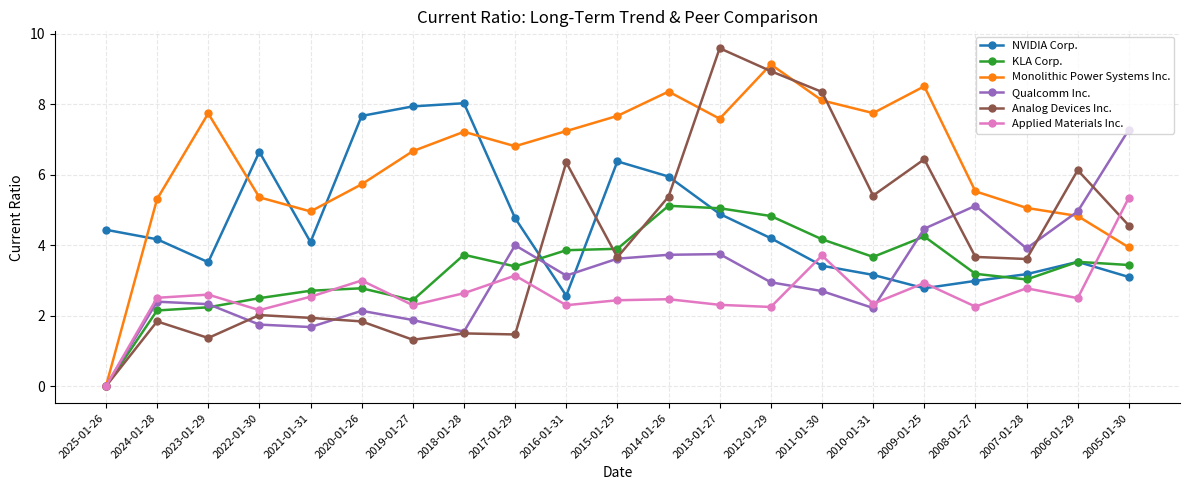

True or false: Analog Devices Inc. has a value of 1.4 at 2022-01-30.

False